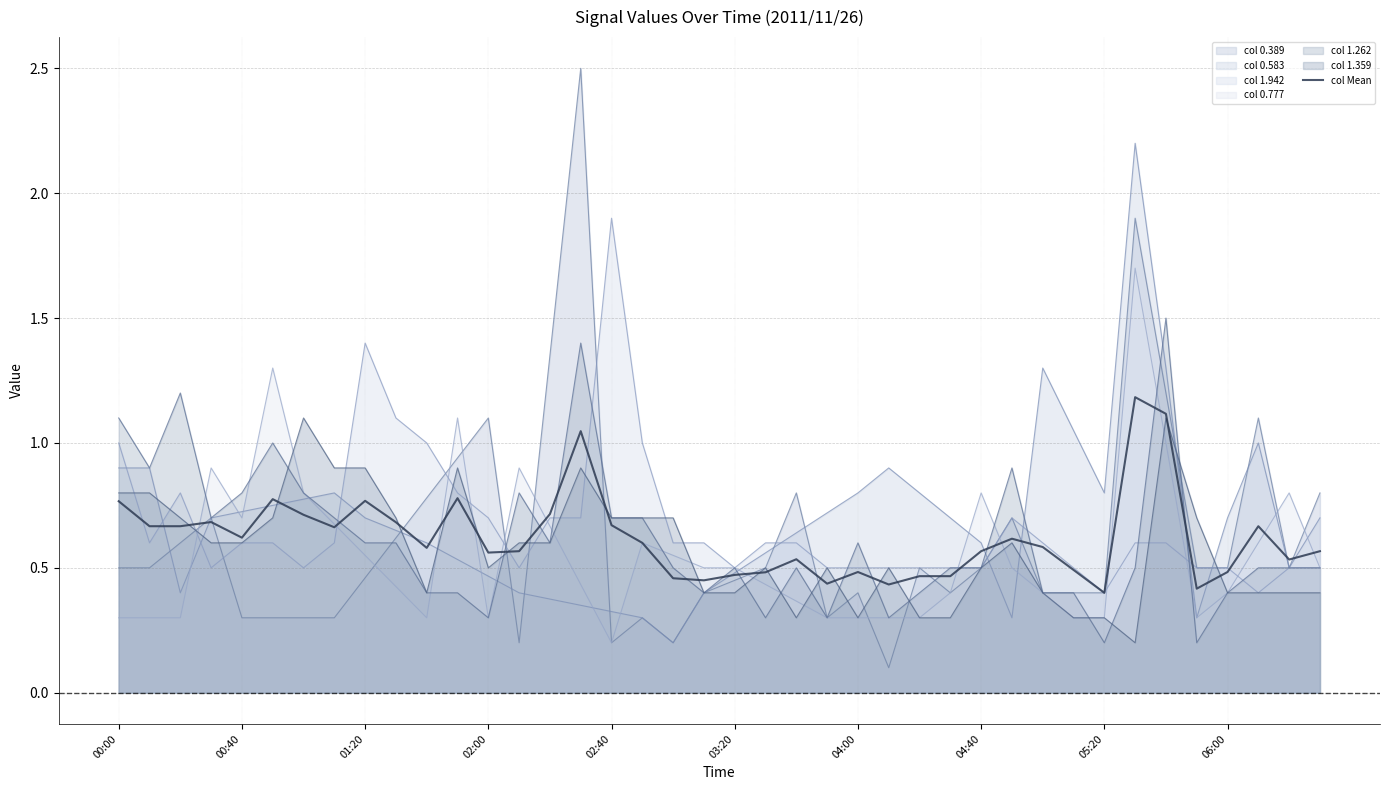

Reading left to right, list all the values displayed in this chart.

0.8	0.7	0.7	0.7	0.6	0.8	0.7	0.7	0.8	0.7	0.6	0.8	0.6	0.6	0.7	1.0	0.7	0.6	0.5	0.4	0.5	0.5	0.5	0.4	0.5	0.4	0.5	0.5	0.6	0.6	0.6	0.5	0.4	1.2	1.1	0.4	0.5	0.7	0.5	0.6